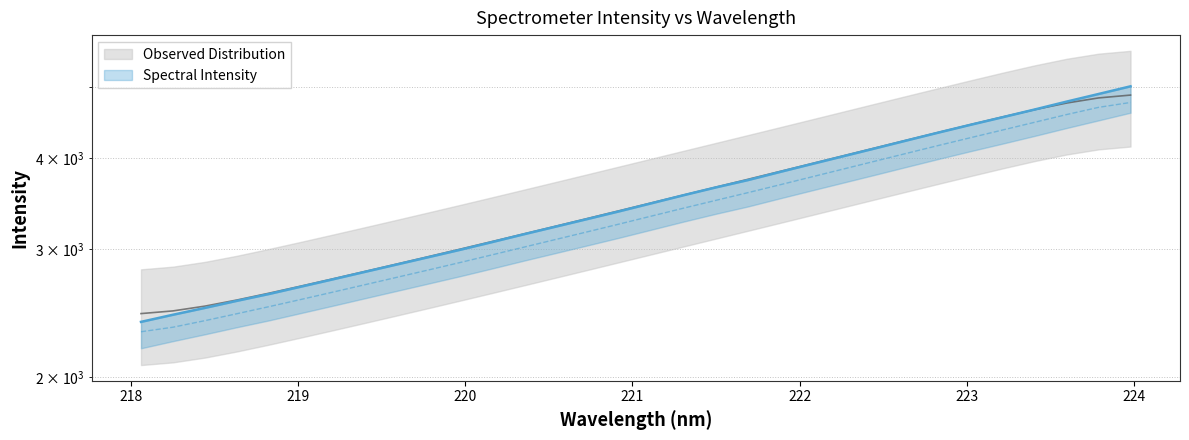

Where is the data nearest to the value 3697?

221.6902